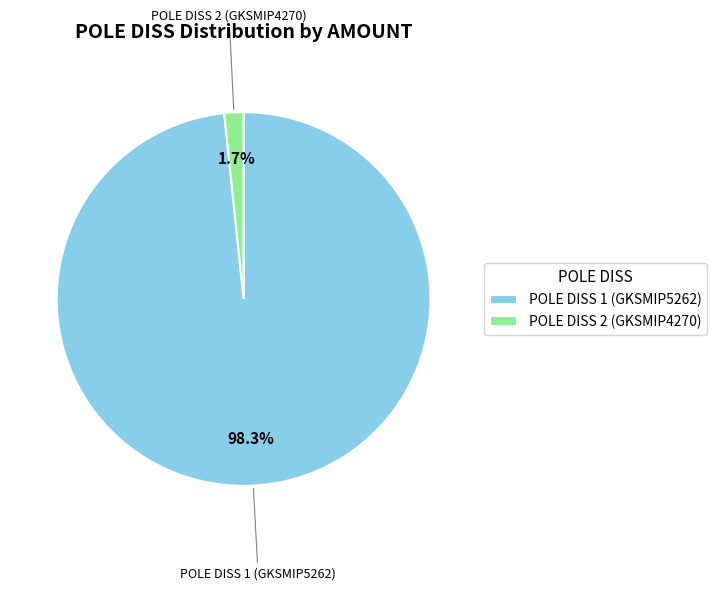

How much of the chart is everything except POLE DISS 1 (GKSMIP5262)?

1.7%